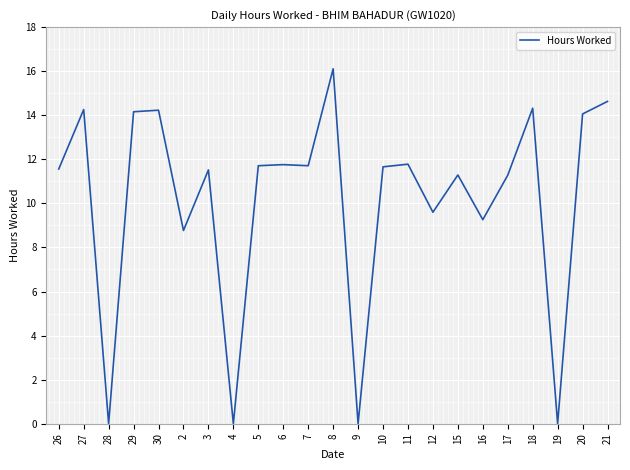

Is this an area chart (filled region under the line)?

No